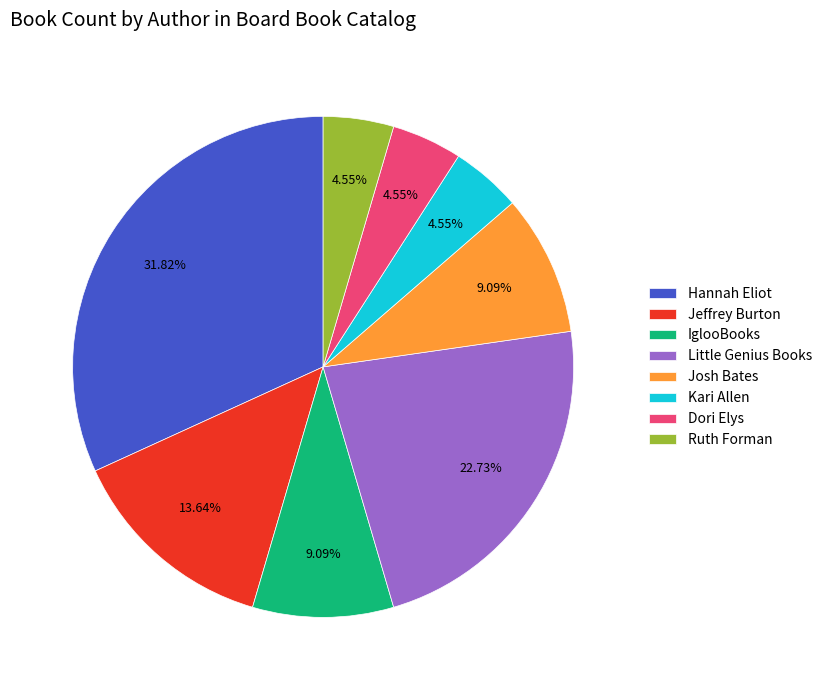

Does any single category account for the majority?

No